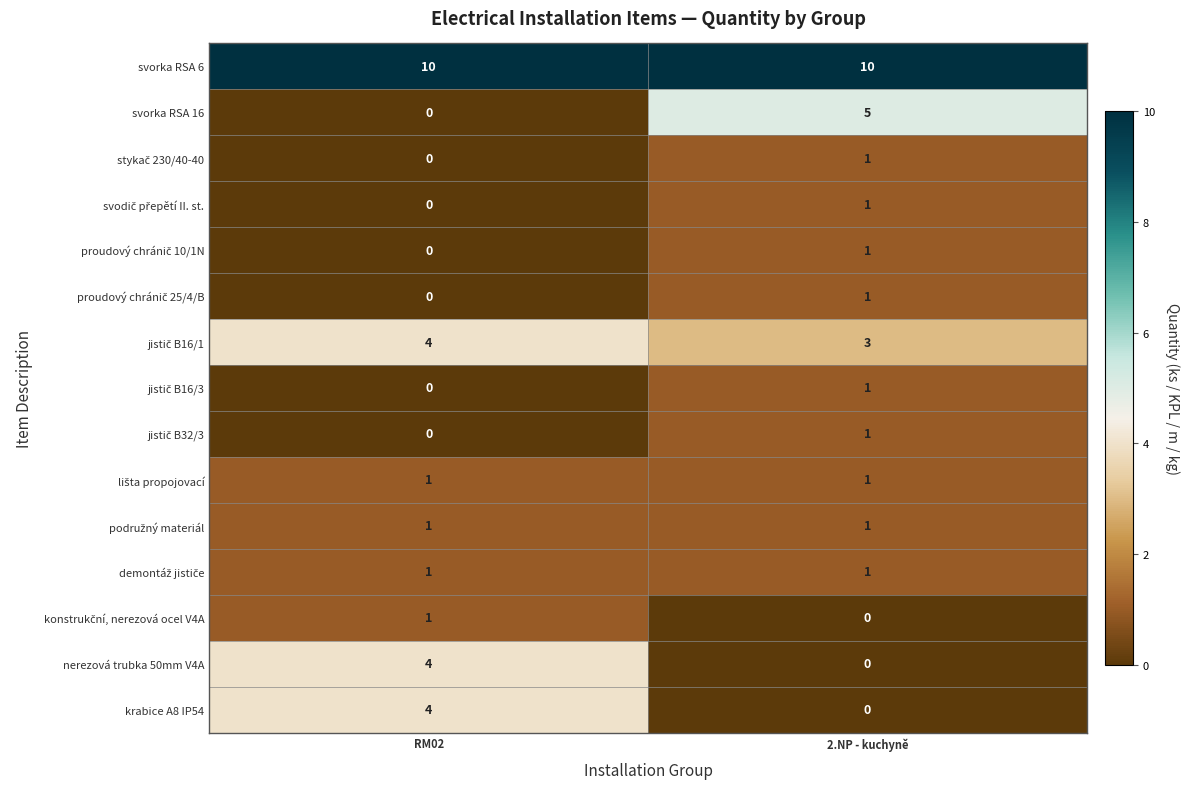

List the labels in order of svorka RSA 16 value, largest first.

2.NP - kuchyně, RM02